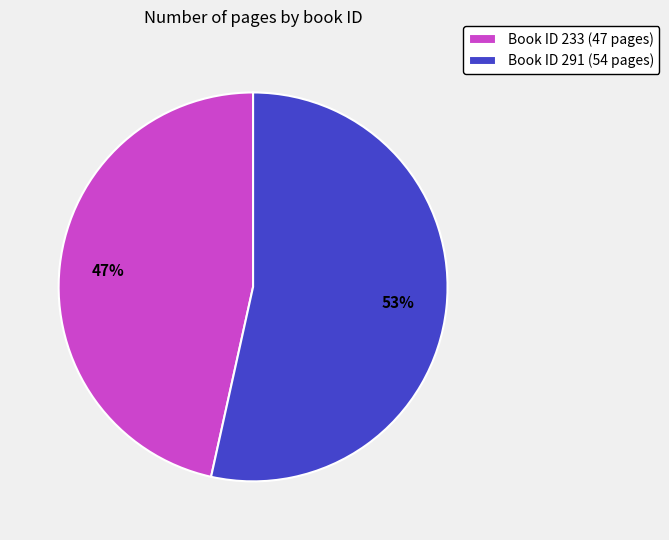

Rank the categories by value from lowest to highest.

Book ID 233 (47 pages), Book ID 291 (54 pages)